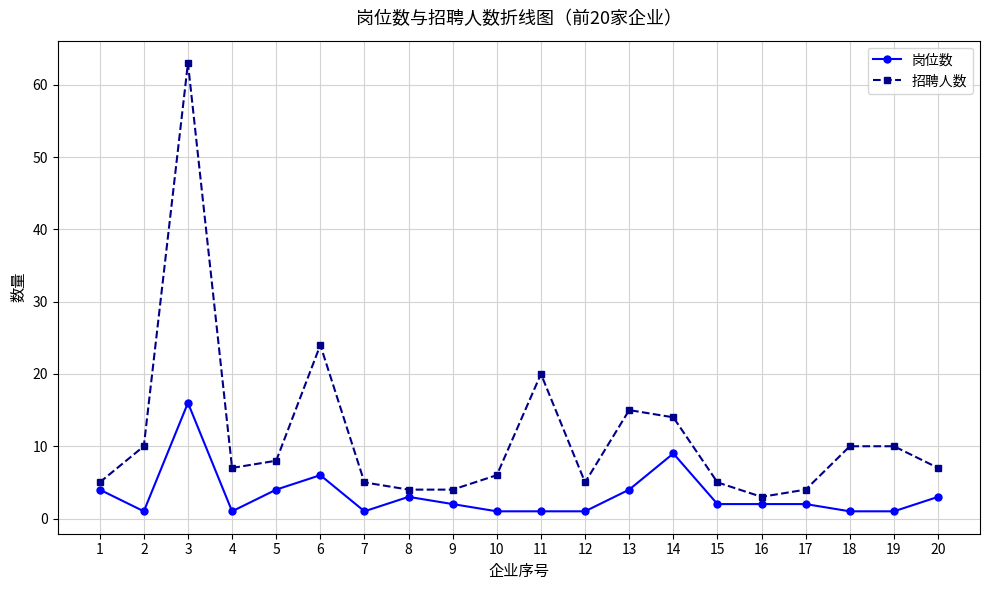

At which label is 招聘人数 closest to 33?

6